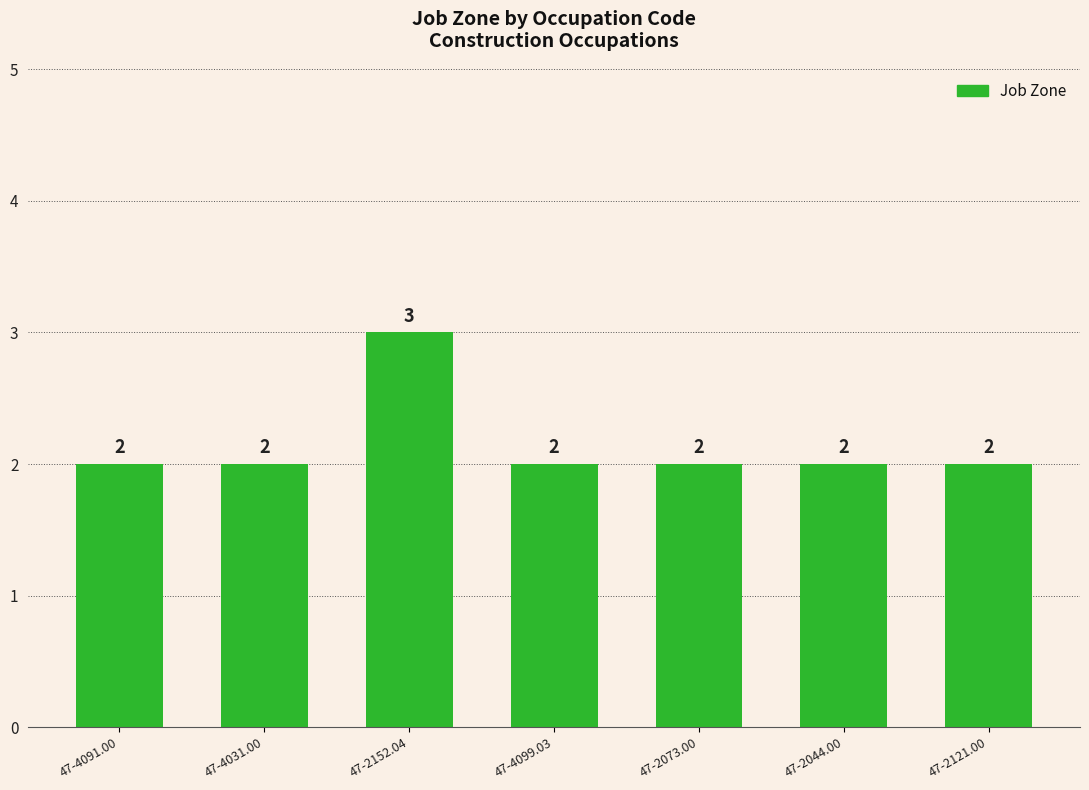

The chart shows a value of 3 at 47-2073.00. True or false?

False